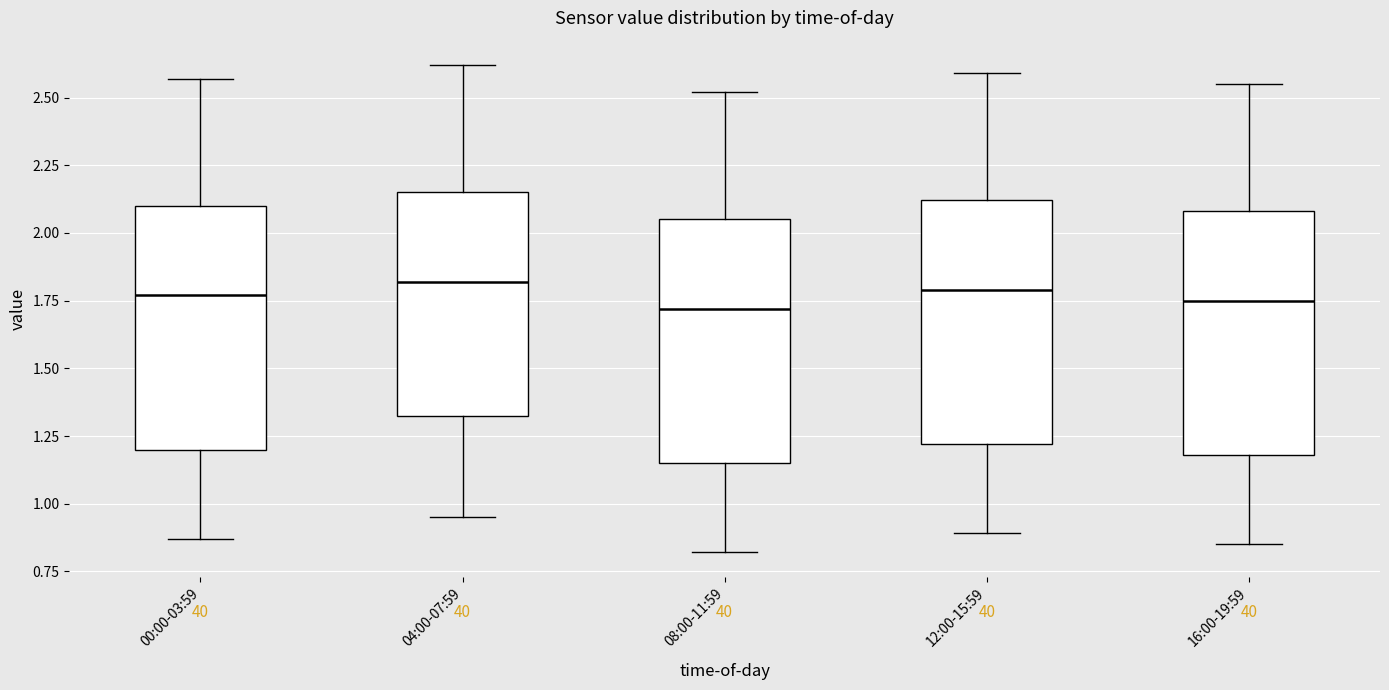

Reading left to right, read every box against the y-axis: the position of its median line, the range the box covers, and the ends of its whiskers. The values are not printed on the chart, so give them approximately, as read against the axis.

00:00-03:59: median 1.75, box 1.20 to 2.10, whiskers 0.85 to 2.55
04:00-07:59: median 1.80, box 1.35 to 2.15, whiskers 0.95 to 2.60
08:00-11:59: median 1.70, box 1.15 to 2.05, whiskers 0.80 to 2.50
12:00-15:59: median 1.80, box 1.20 to 2.10, whiskers 0.90 to 2.60
16:00-19:59: median 1.75, box 1.20 to 2.10, whiskers 0.85 to 2.55